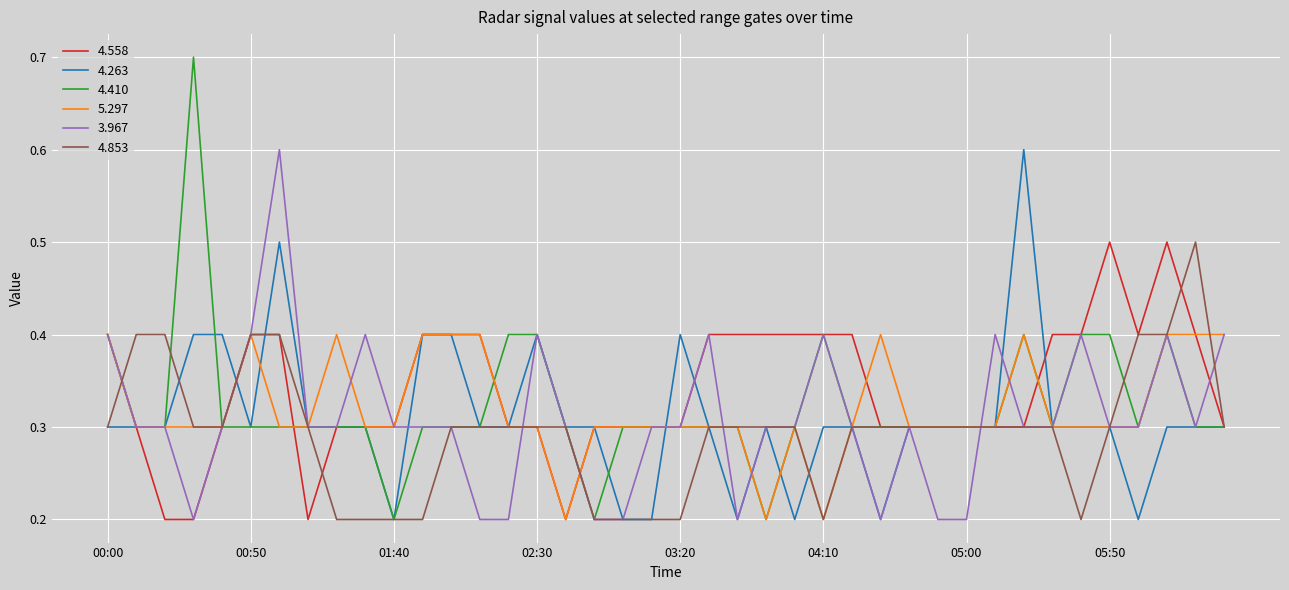

What is the maximum value for 5.297?

0.4